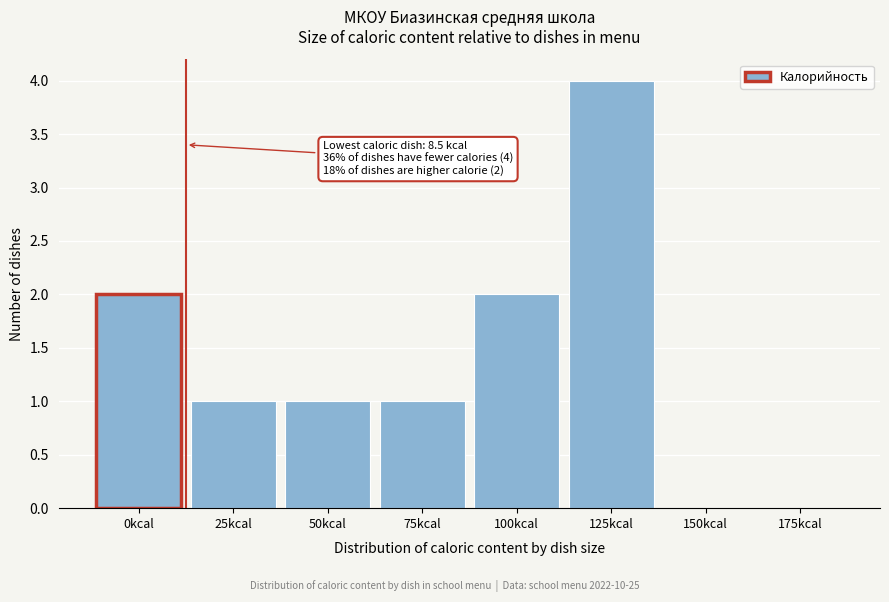

Reading right to left, extract all data points from this chart.

175kcal=0	150kcal=0	125kcal=4	100kcal=2	75kcal=1	50kcal=1	25kcal=1	0kcal=2